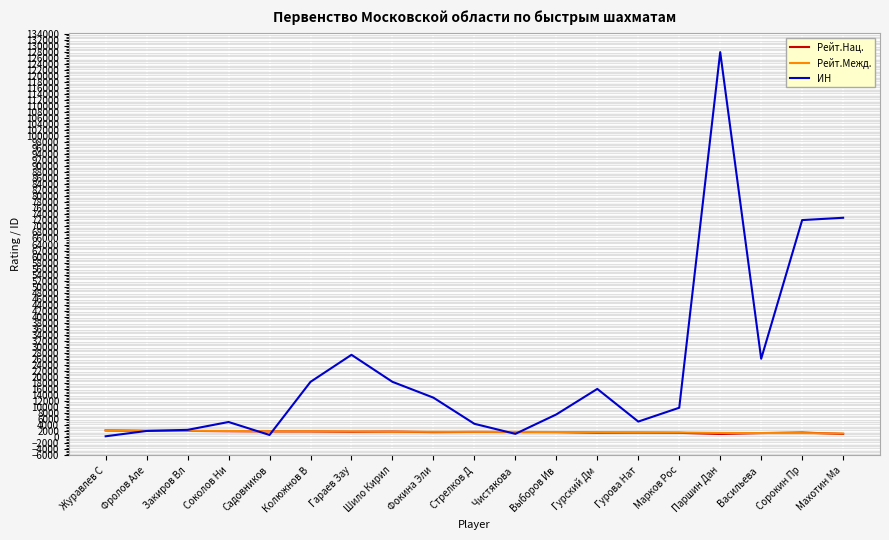

What is the minimum value for ИН?

252